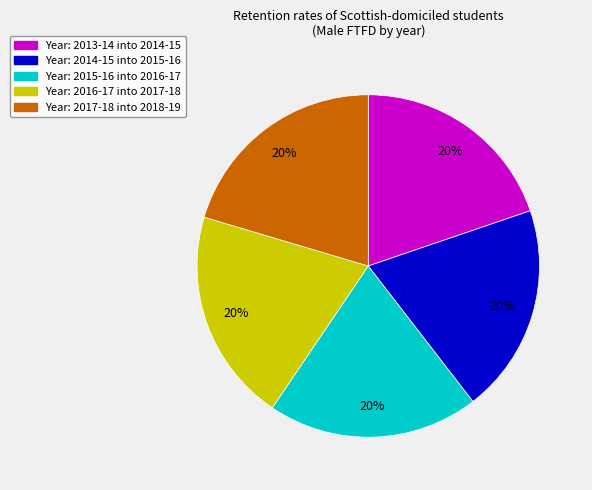

Is there a majority slice in this chart?

No